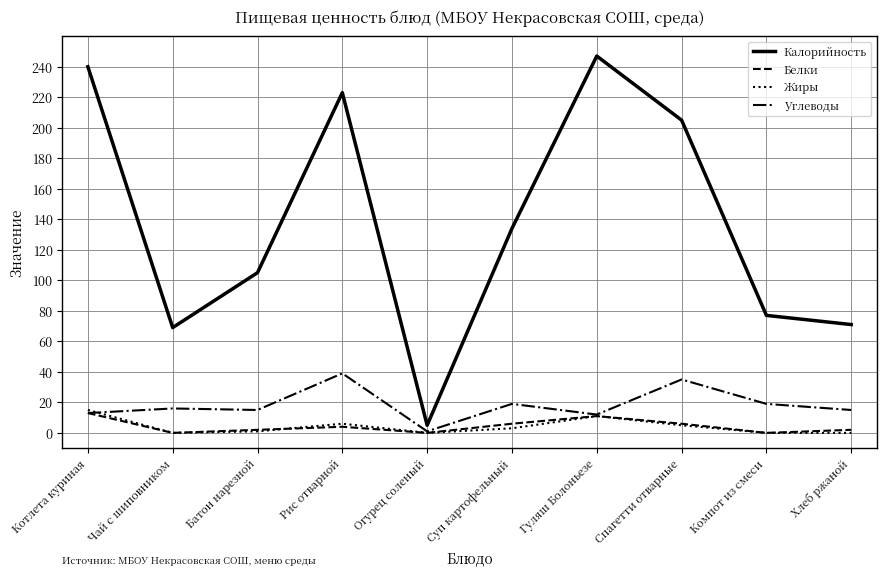

What are all the series names shown in the legend?

Калорийность, Белки, Жиры, Углеводы